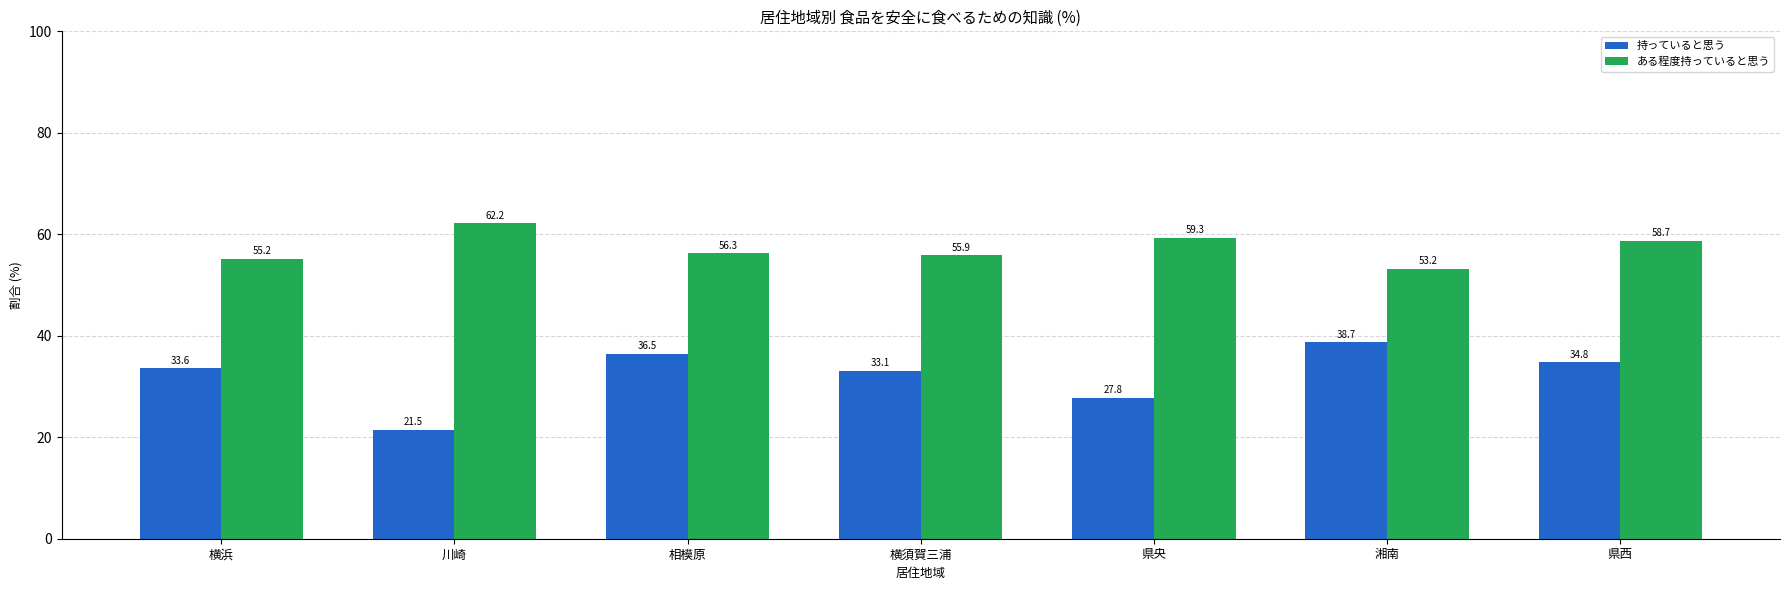

At how many categories does at least one series exceed 26?

7